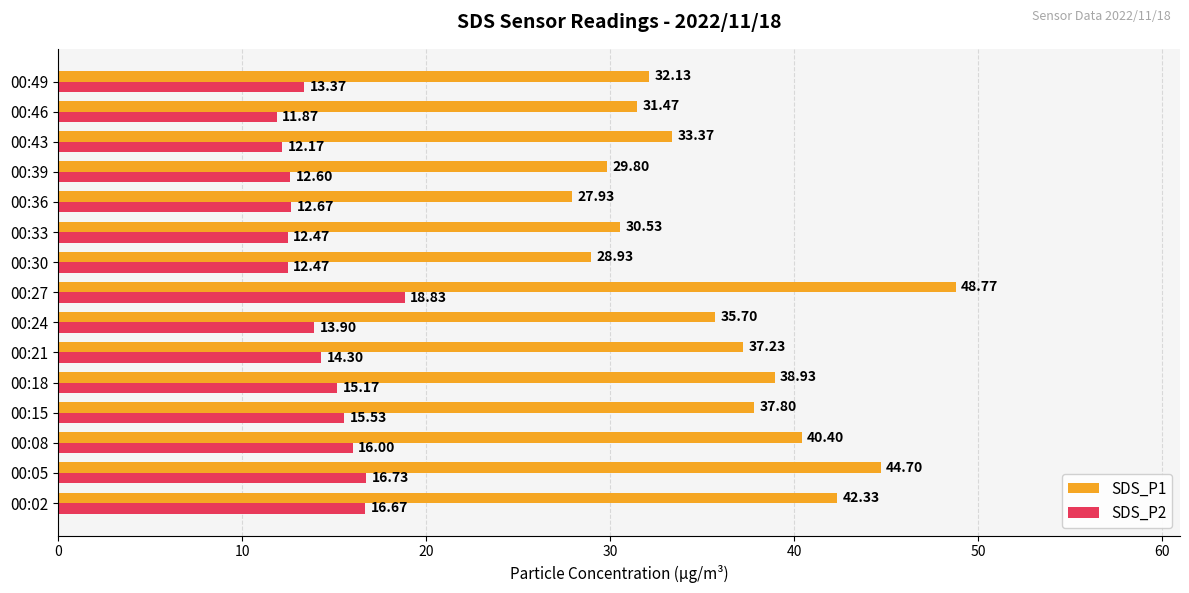

Which series has the largest total across all categories?

SDS_P1